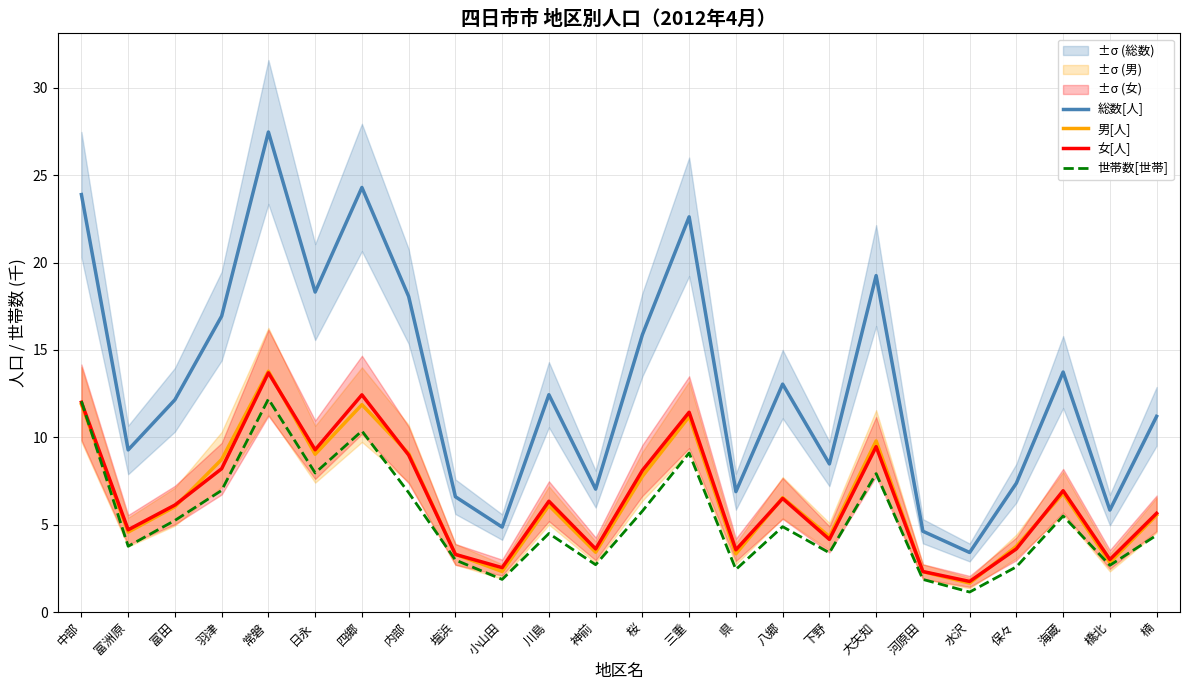

What is the highest value of the 総数[人] series?

27.5